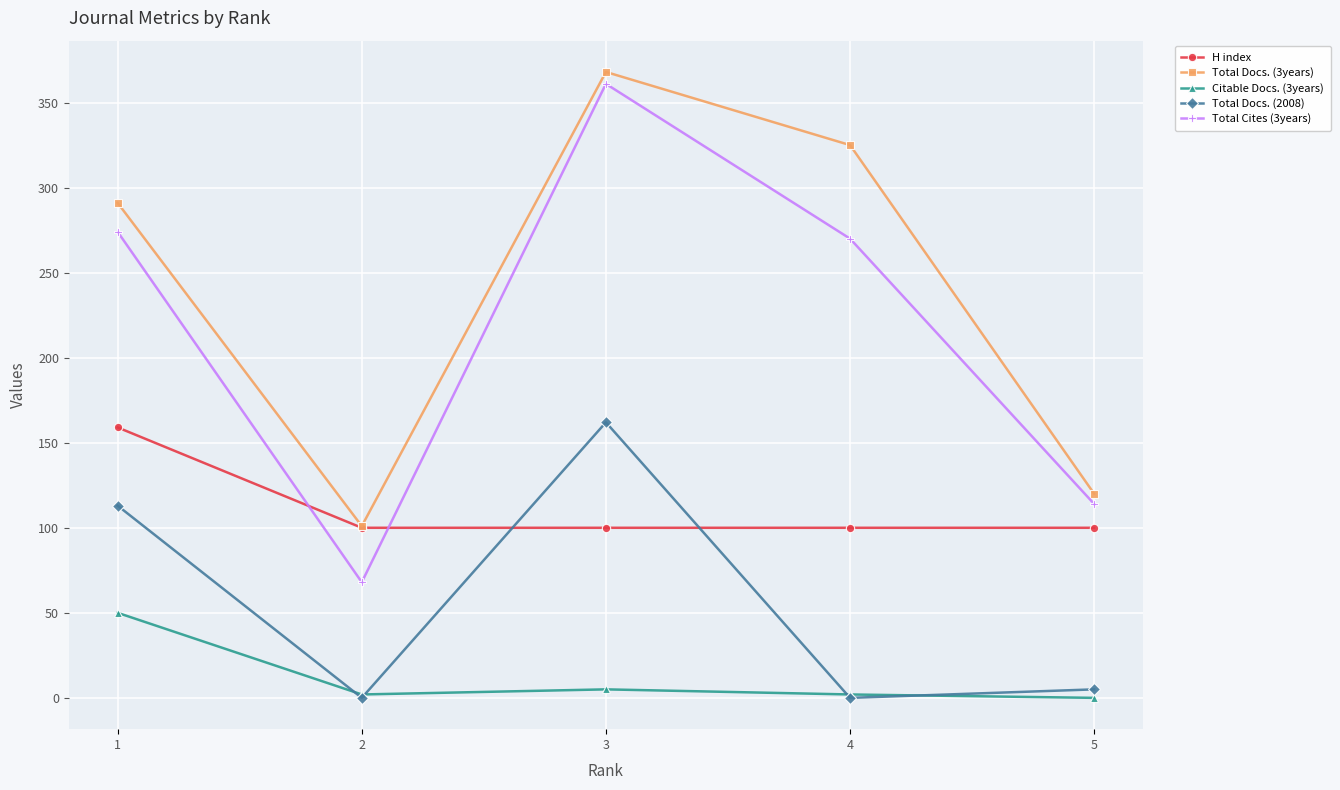

True or false: Citable Docs. (3years) and Total Docs. (3years) cross at least once.

False